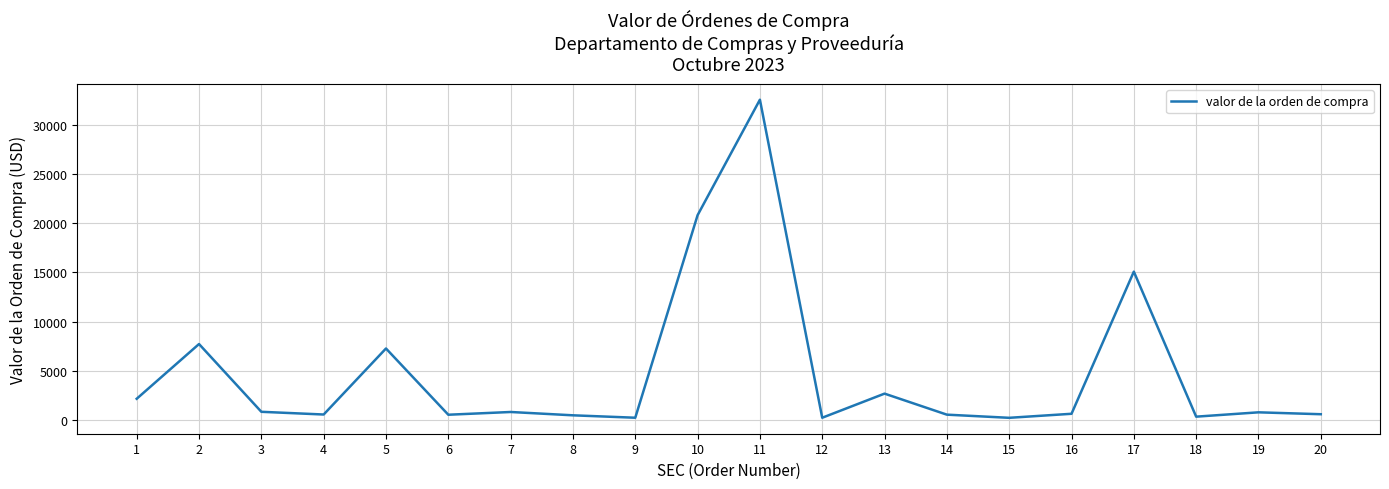

The value at 5 is 7276.0. True or false?

True